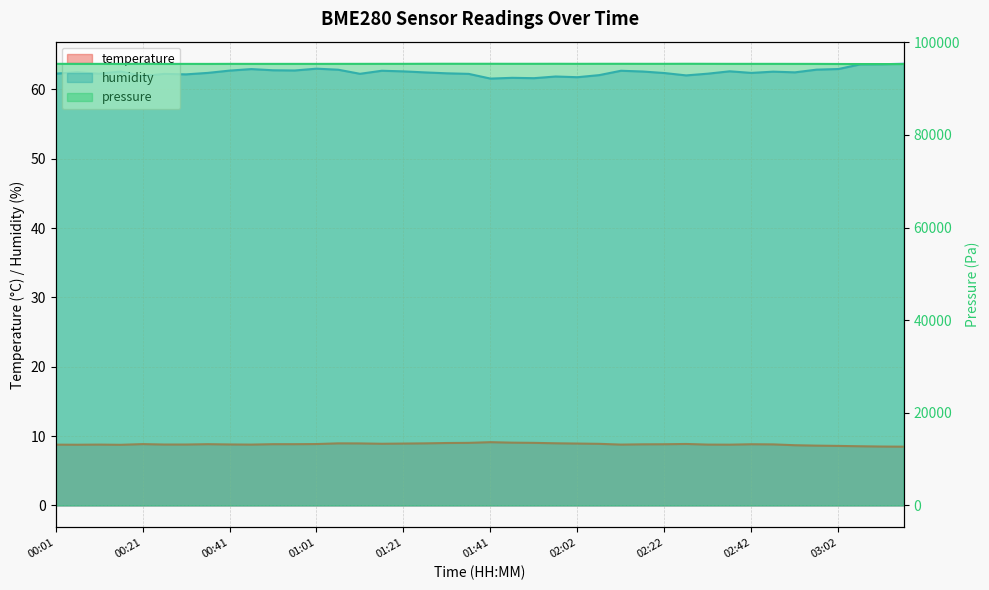

Is the value of humidity at 03:07 greater than the value of temperature at 02:02?

Yes